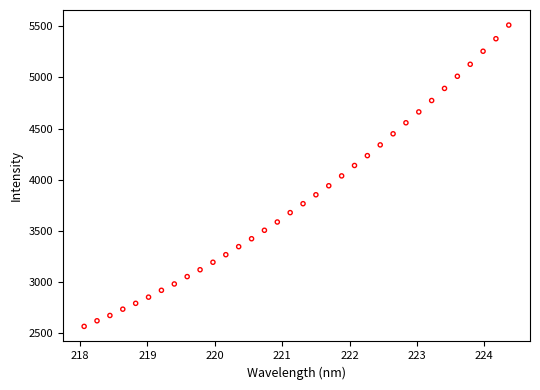

How many points are shown in the scatter plot?

34